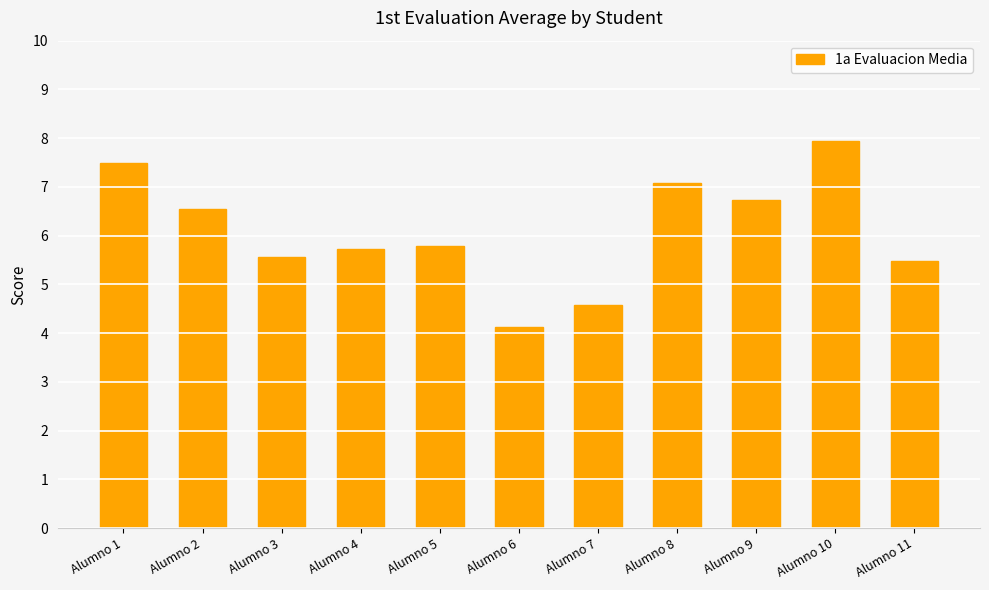

At which label does the data first exceed 5?

Alumno 1